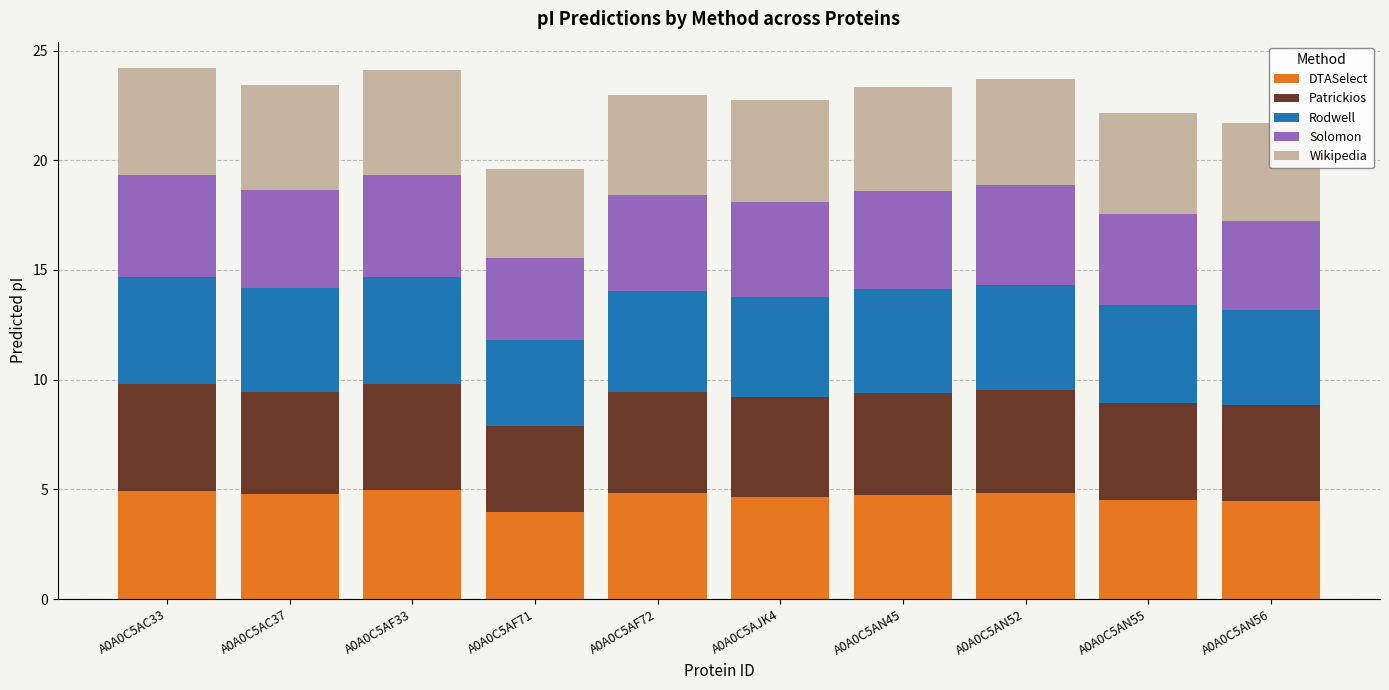

What is the total value across all series at A0A0C5AN55?

22.2